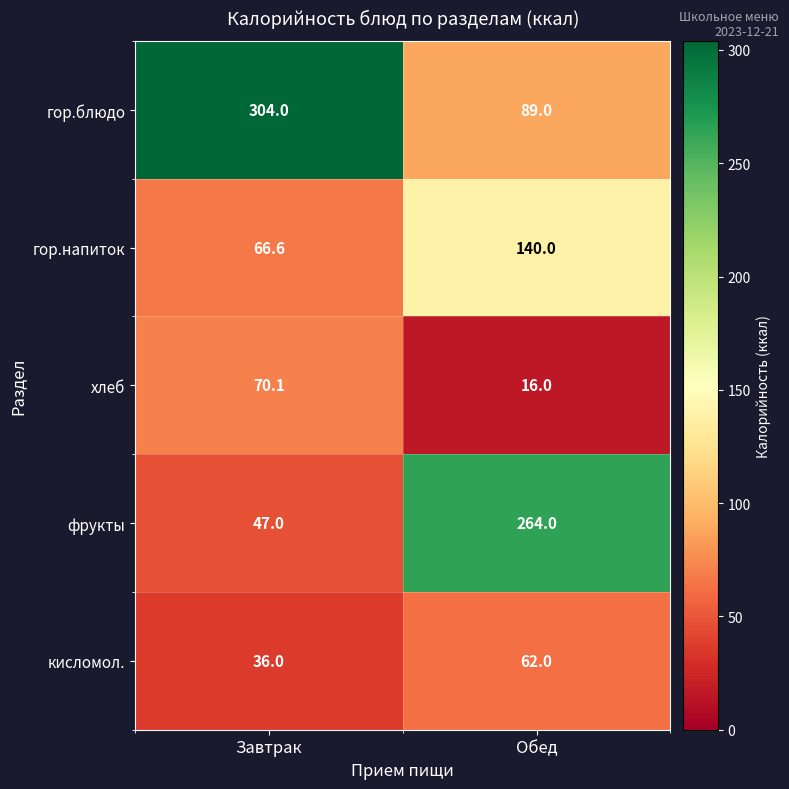

Which series changed the most between Завтрак and Обед?

фрукты